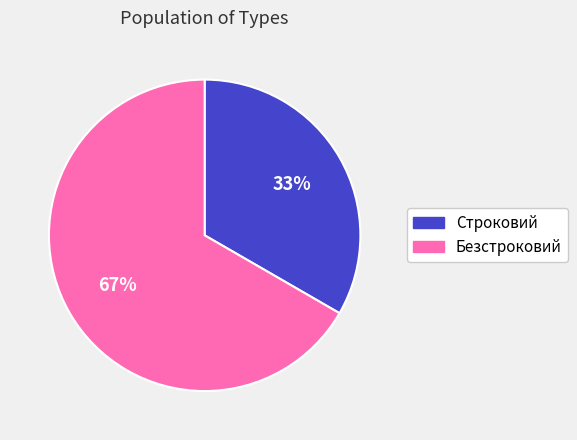

Is it true that Безстроковий is 54% of the pie?

False